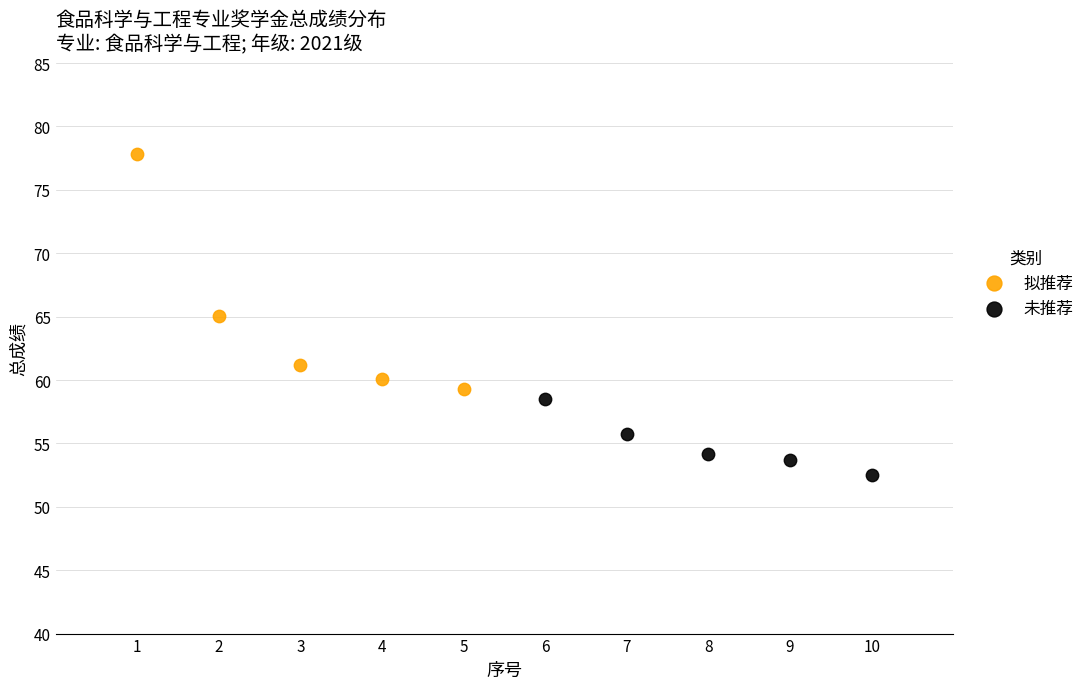

Which series reaches the maximum Y coordinate?

拟推荐